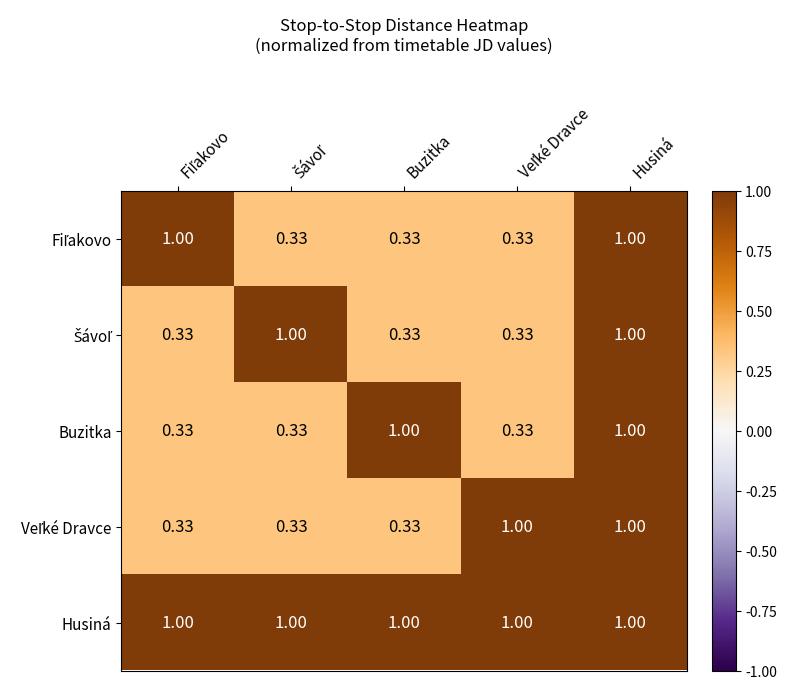

Which series has the largest total across all categories?

Husiná